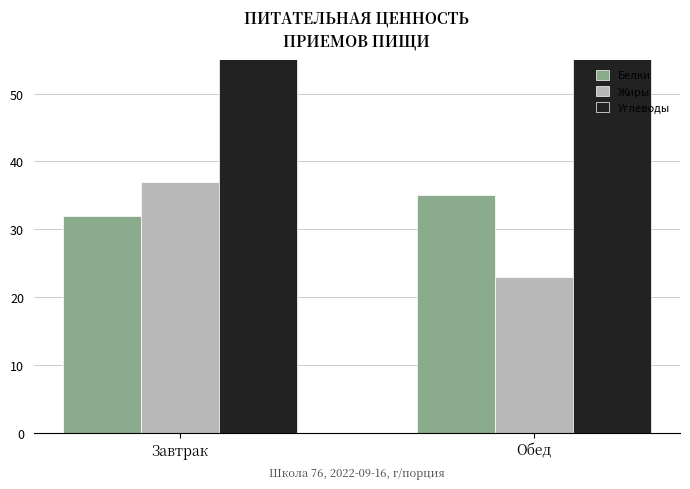

What is the difference between the highest and lowest values at Завтрак?

67